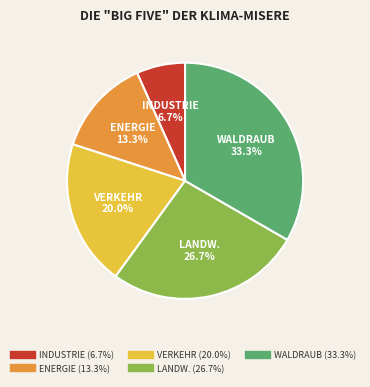

Is there any slice that represents more than half of the pie?

No